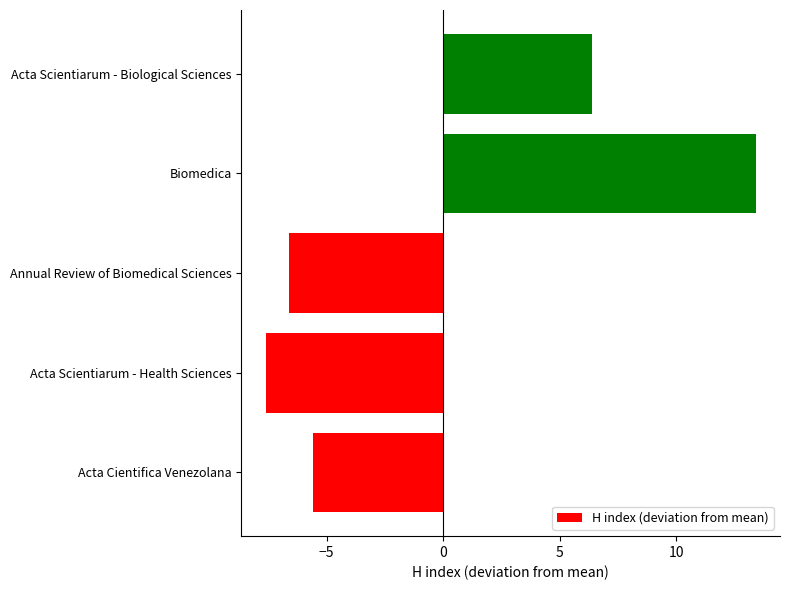

At which label is the value closest to 2?

Acta Scientiarum - Biological Sciences